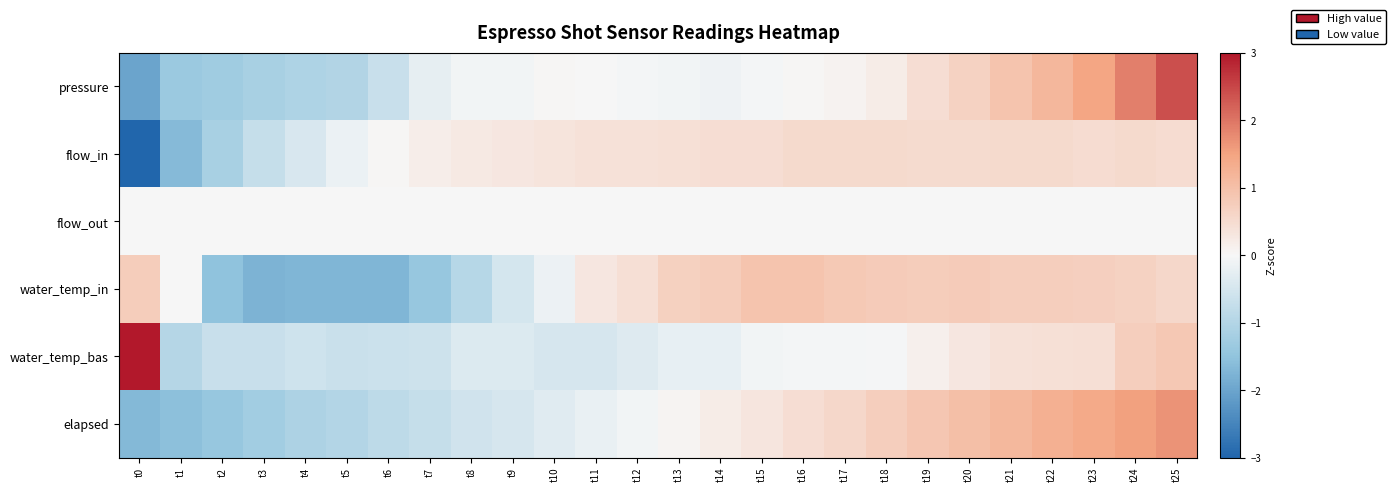

Which has a higher value, t15 or t20?

t20